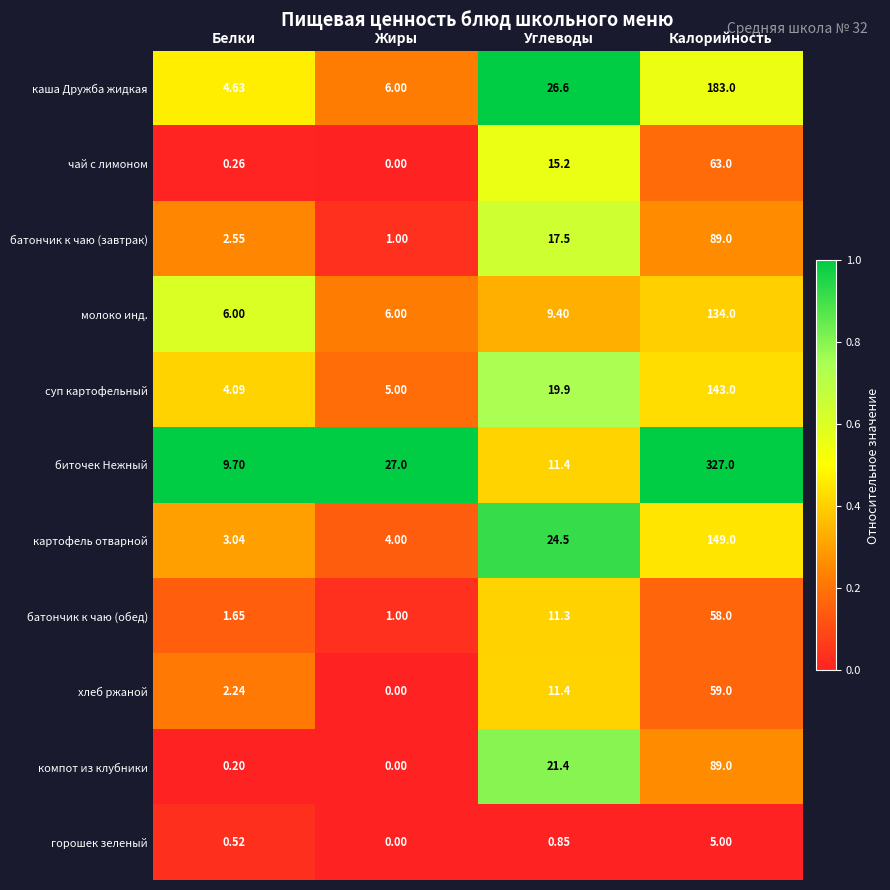

Which series has the largest total across all categories?

биточек Нежный